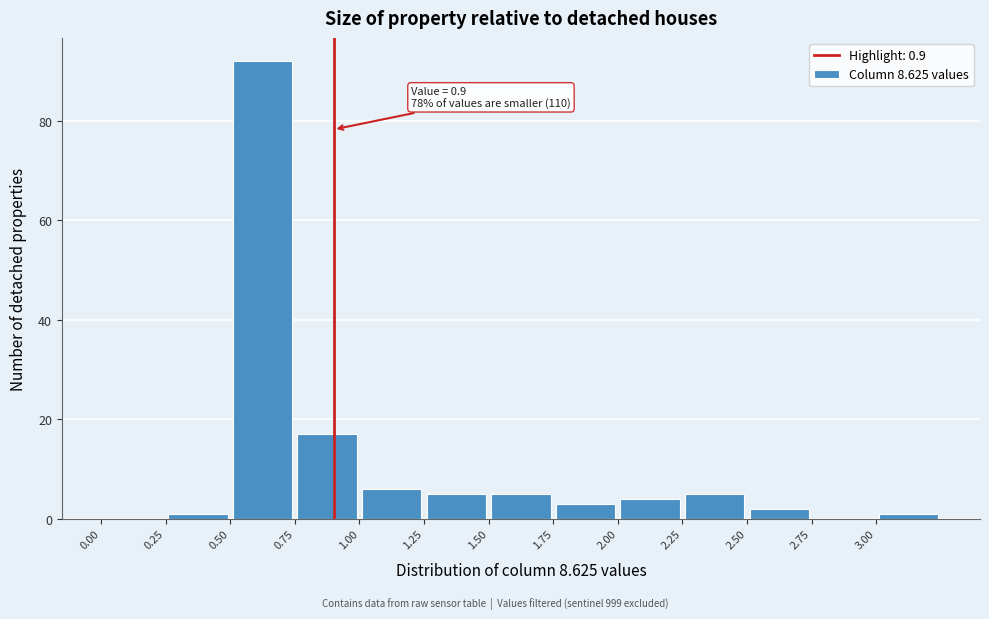

Which range on the x-axis has the tallest bar?

0.50 to 0.75